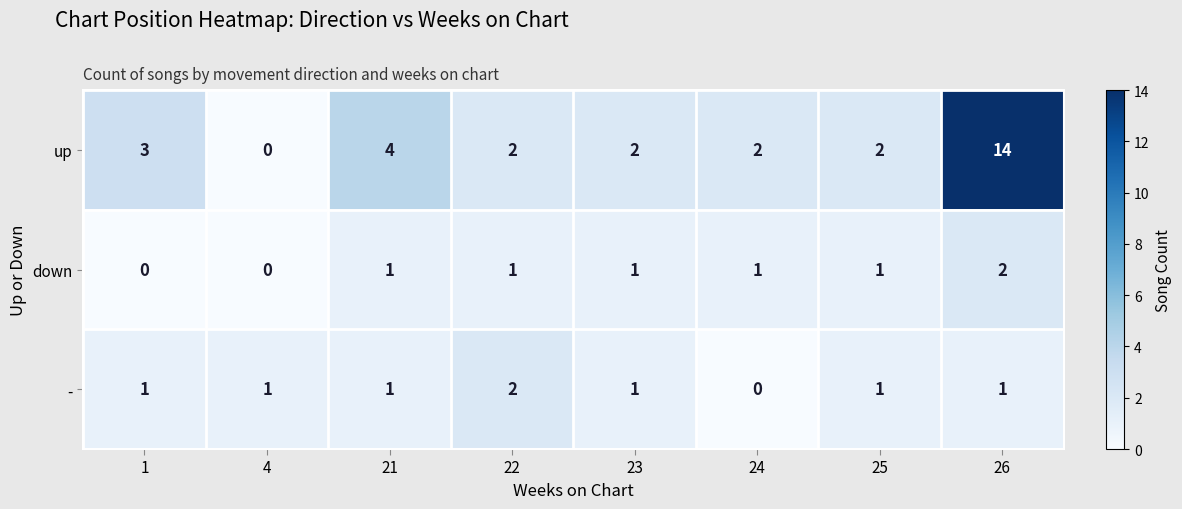

Is it true that - equals 3 at 22?

False